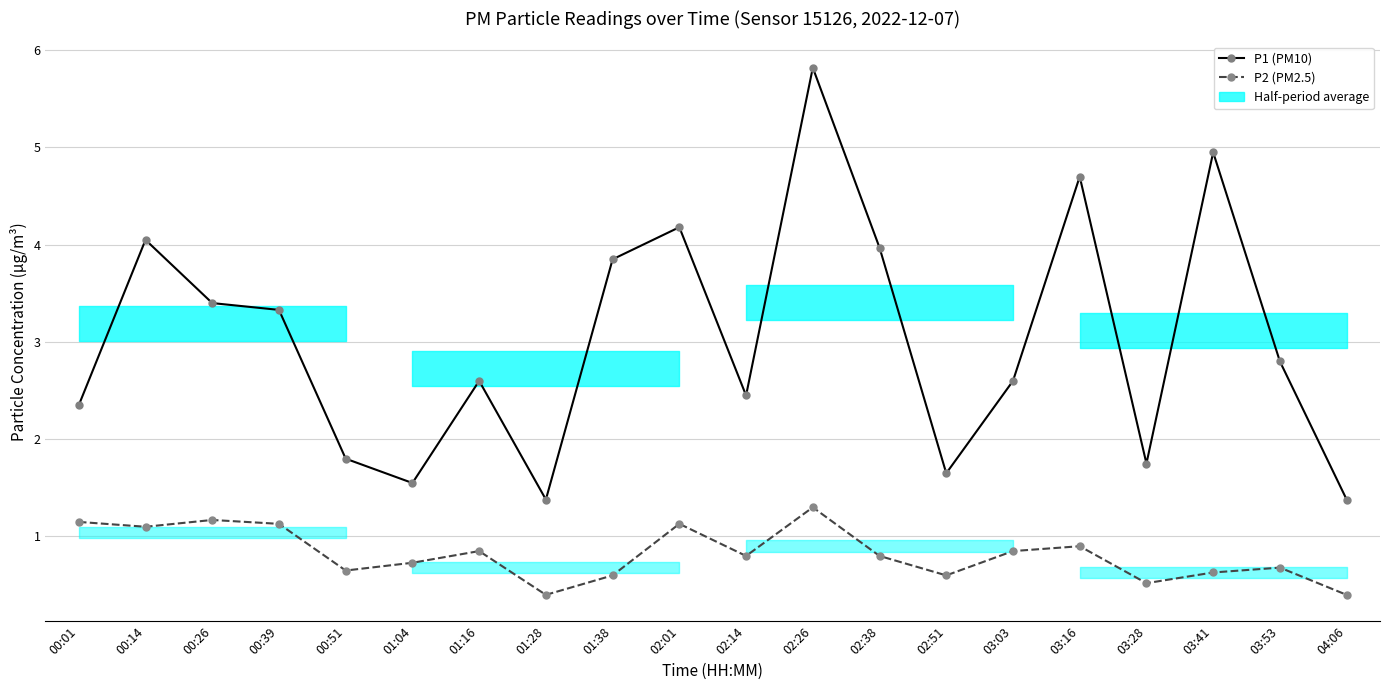

What is the minimum value shown in the chart?

0.4